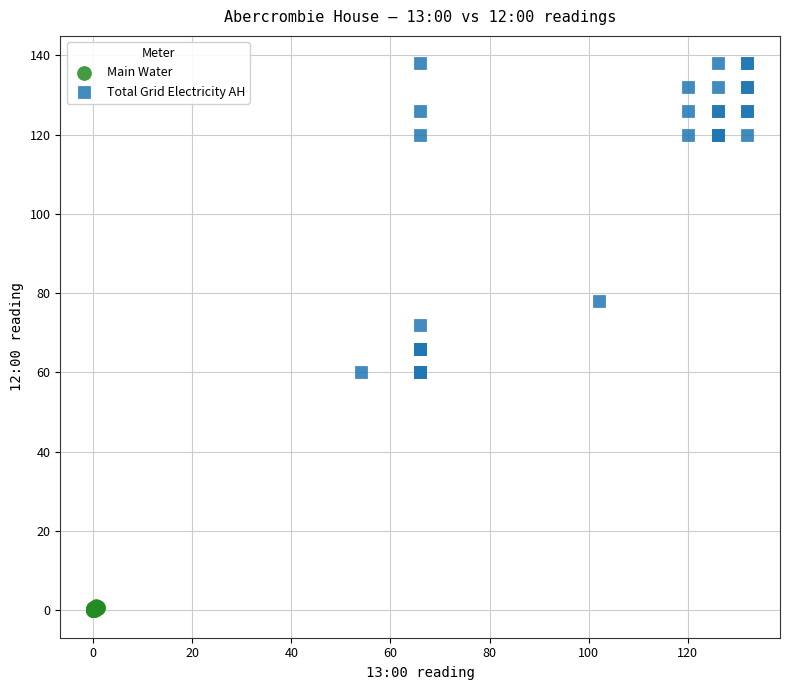

Which series reaches the maximum Y coordinate?

Total Grid Electricity AH